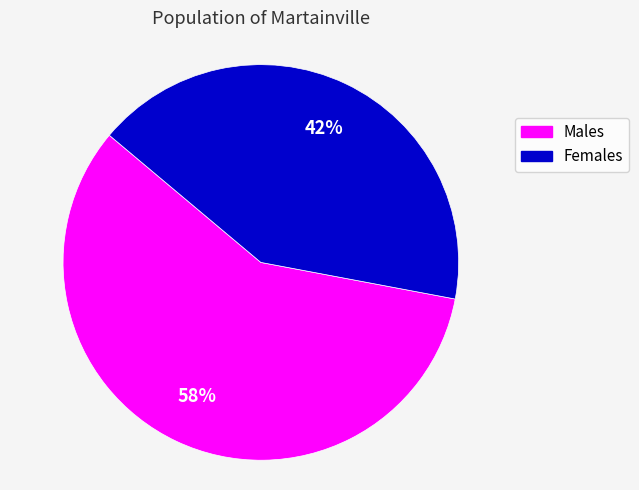

To the nearest percent, what percentage of the pie is Males?

58%